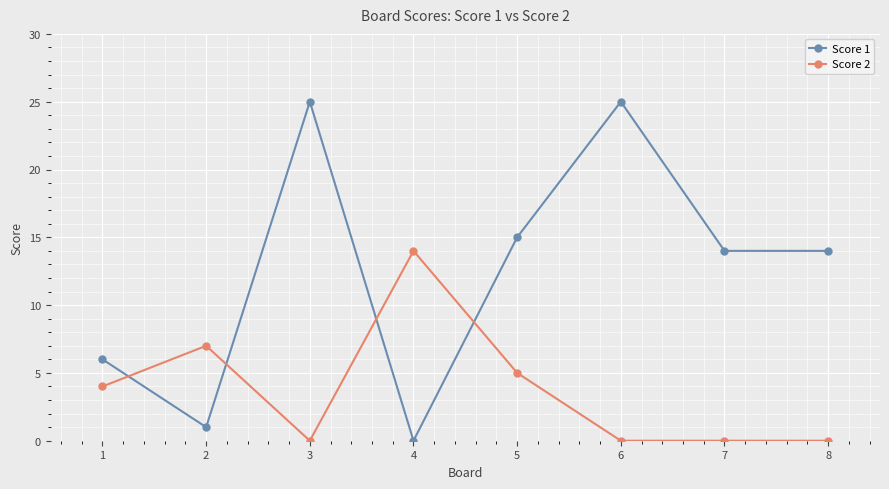

Reading right to left, list all the values displayed in this chart.

Score 1: 14	14	25	15	0	25	1	6
Score 2: 0	0	0	5	14	0	7	4